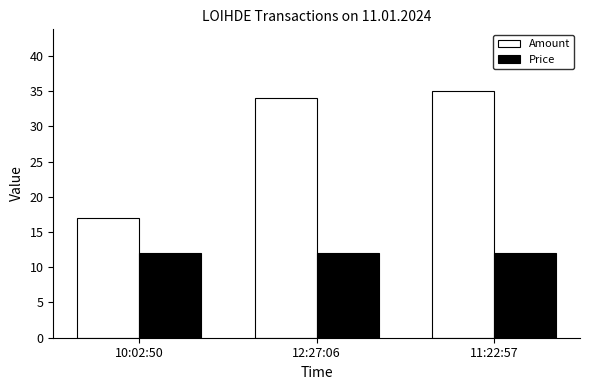

What is the label of the 3rd bar from the left?

11:22:57